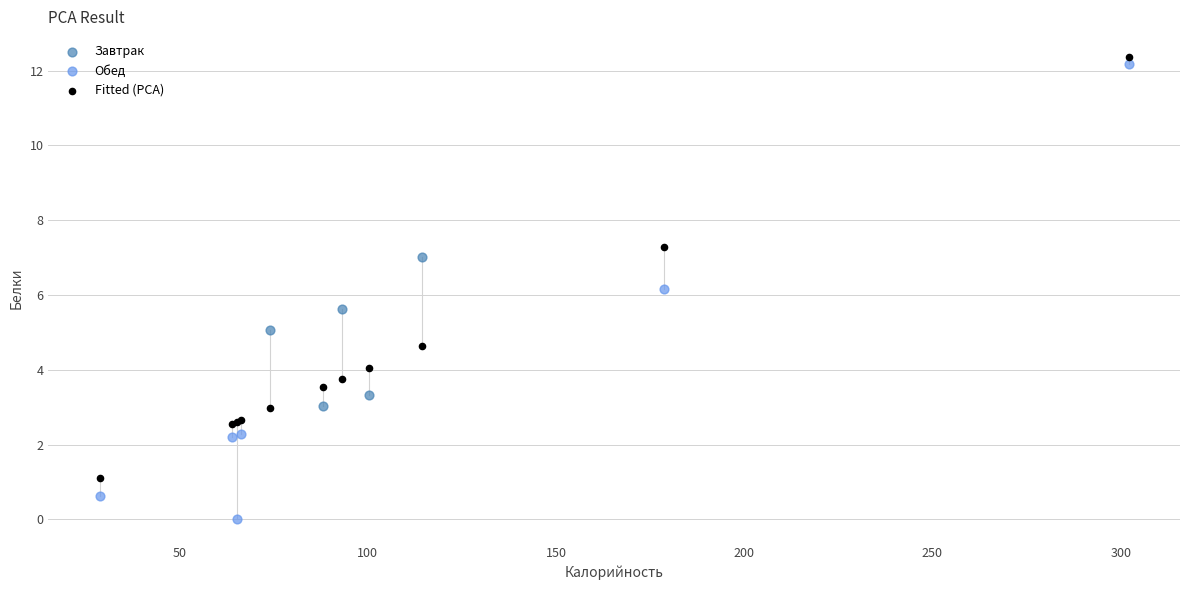

Which series has the widest spread of Y values?

Обед